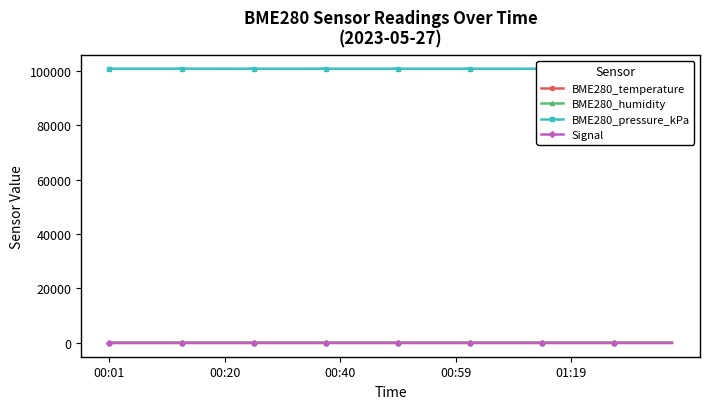

True or false: BME280_temperature has more than 0 points higher than both neighbors.

True